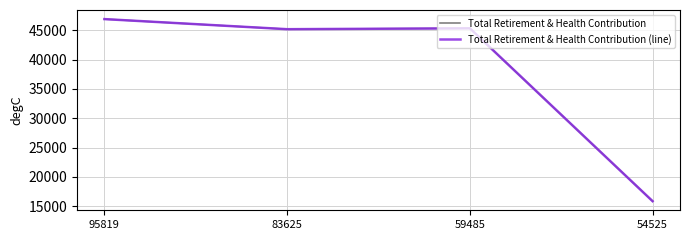

What is the difference between the second highest and second lowest values in the Total Retirement & Health Contribution (line) series?

151